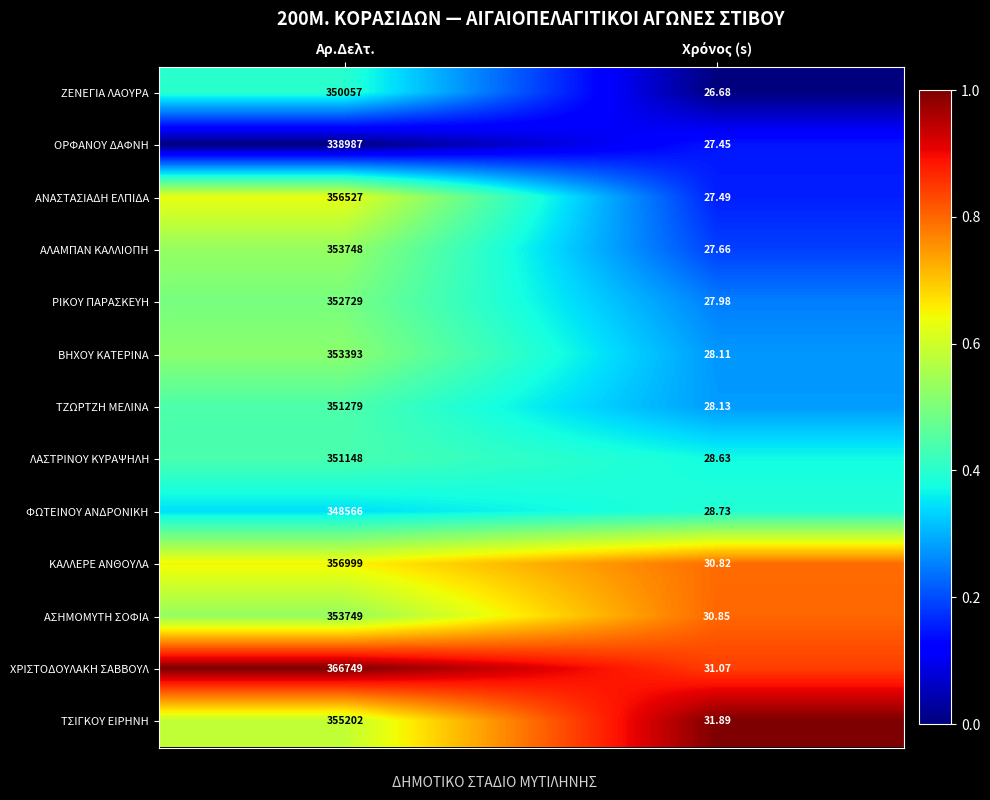

At which category is the sum across all series the highest?

Αρ.Δελτ.